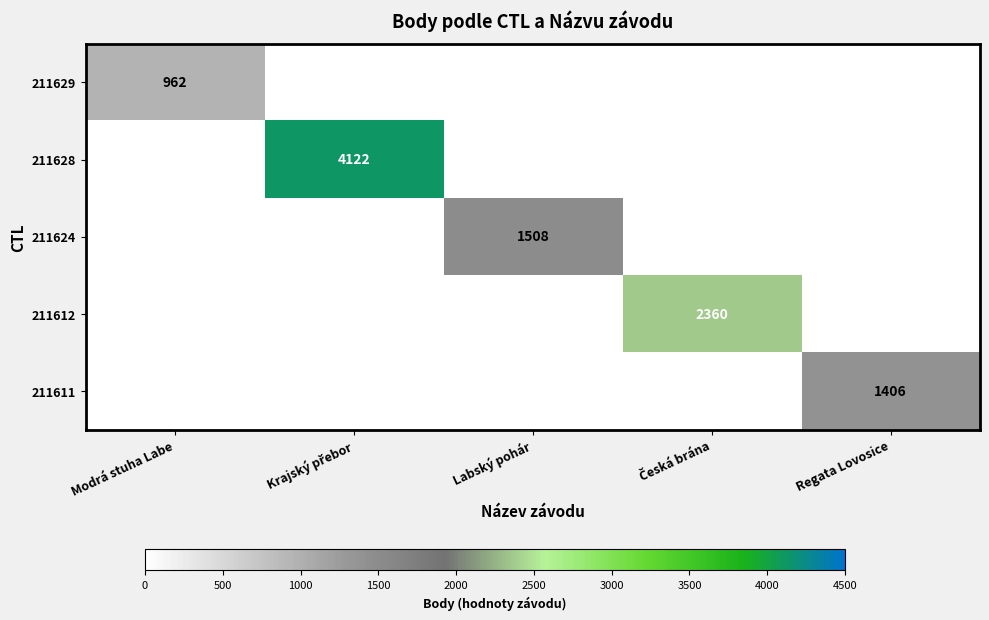

At which category is the sum across all series the highest?

Krajský přebor